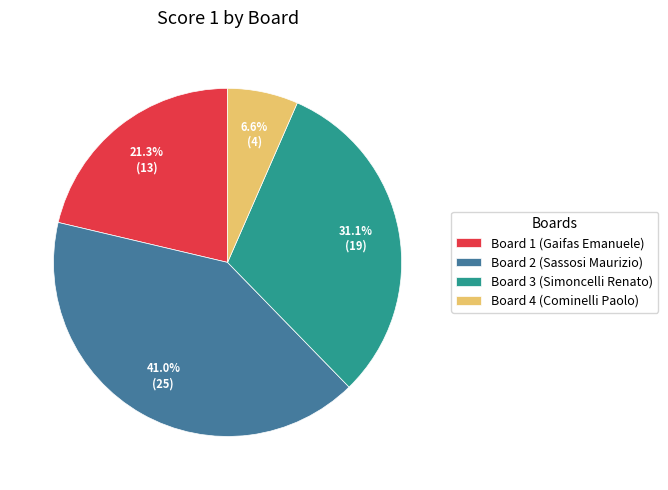

What is the ratio of the value at Board 4 (Cominelli Paolo) to the value at Board 1 (Gaifas Emanuele)?

0.3